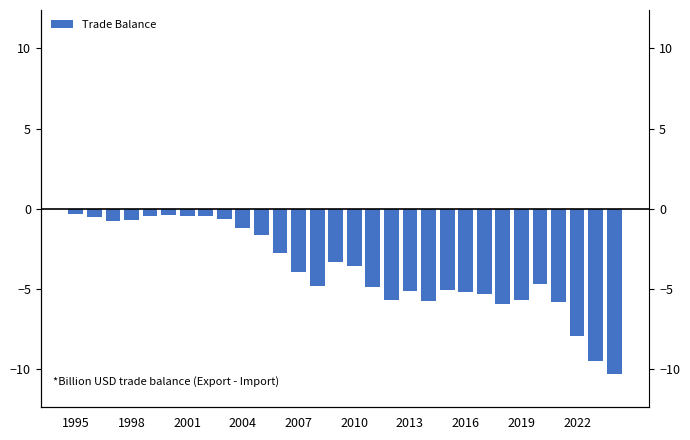

Read the value at 2007.

-4.0